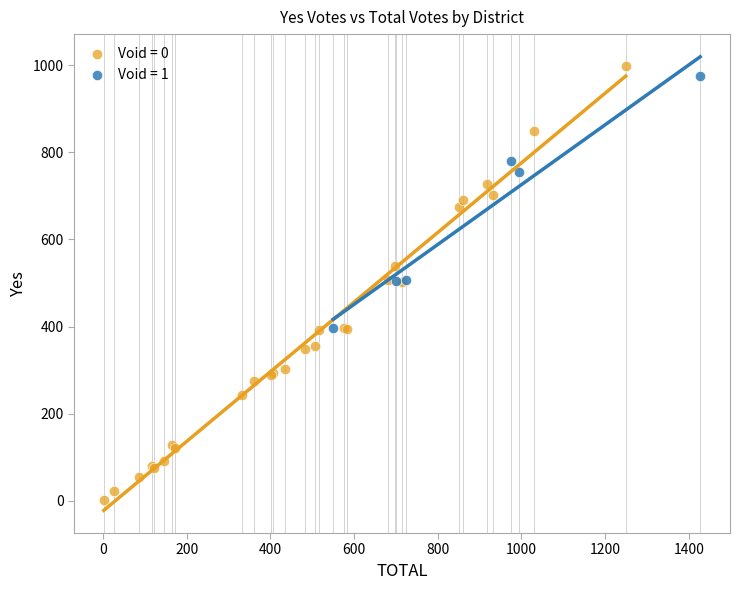

Which series reaches the minimum Y coordinate?

Void = 0